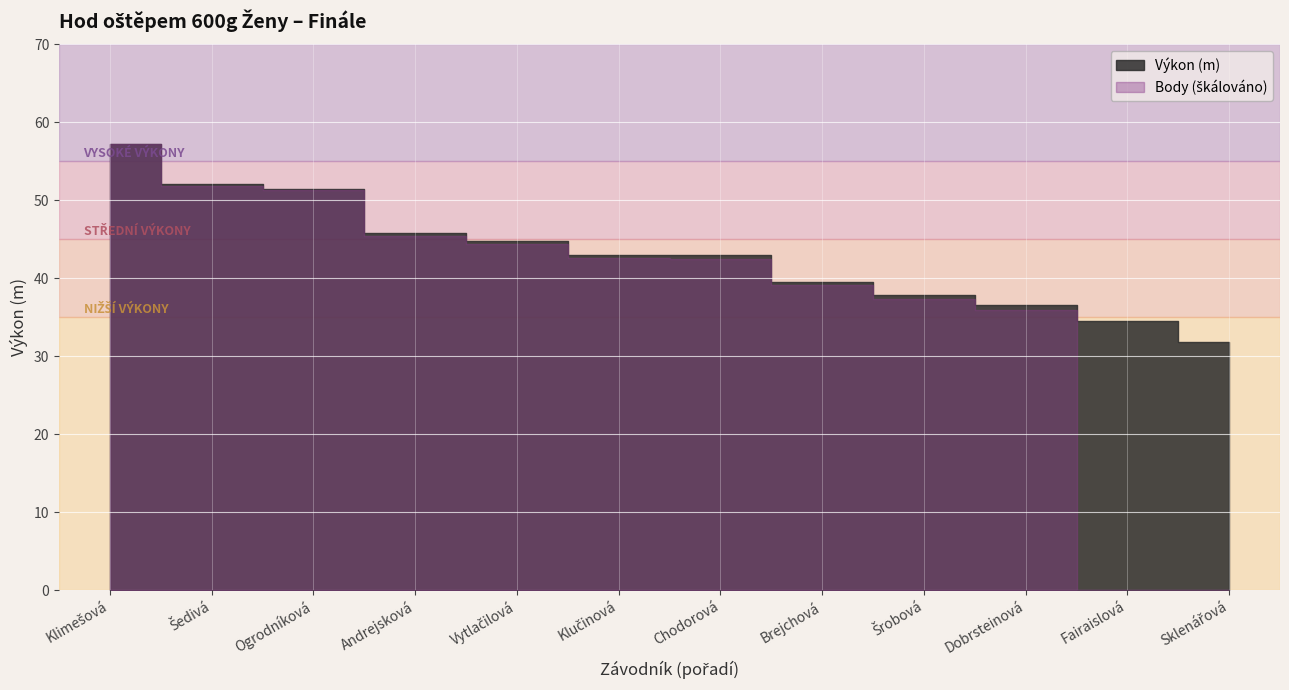

Reading left to right, transcribe all the data shown in this chart.

Výkon: Klimešová=57.2	Šedivá=52.1	Ogrodníková=51.5	Andrejsková=45.8	Vytlačilová=44.8	Klučinová=43.0	Chodorová=42.9	Brejchová=39.6	Šrobová=37.8	Dobrsteinová=36.5	Fairaislová=34.5	Sklenářová=31.8
Body: Klimešová=1006.0	Šedivá=913.0	Ogrodníková=903.0	Andrejsková=800.0	Vytlačilová=782.0	Klučinová=749.0	Chodorová=748.0	Brejchová=688.0	Šrobová=656.0	Dobrsteinová=633.0	Fairaislová=0.0	Sklenářová=0.0